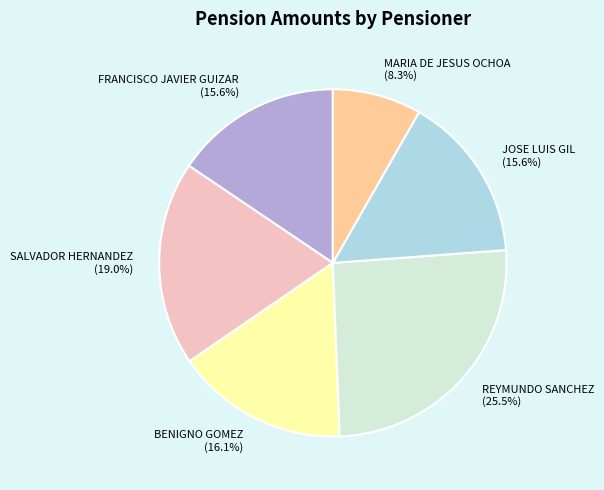

What portion of the pie excludes BENIGNO GOMEZ?

83.9%